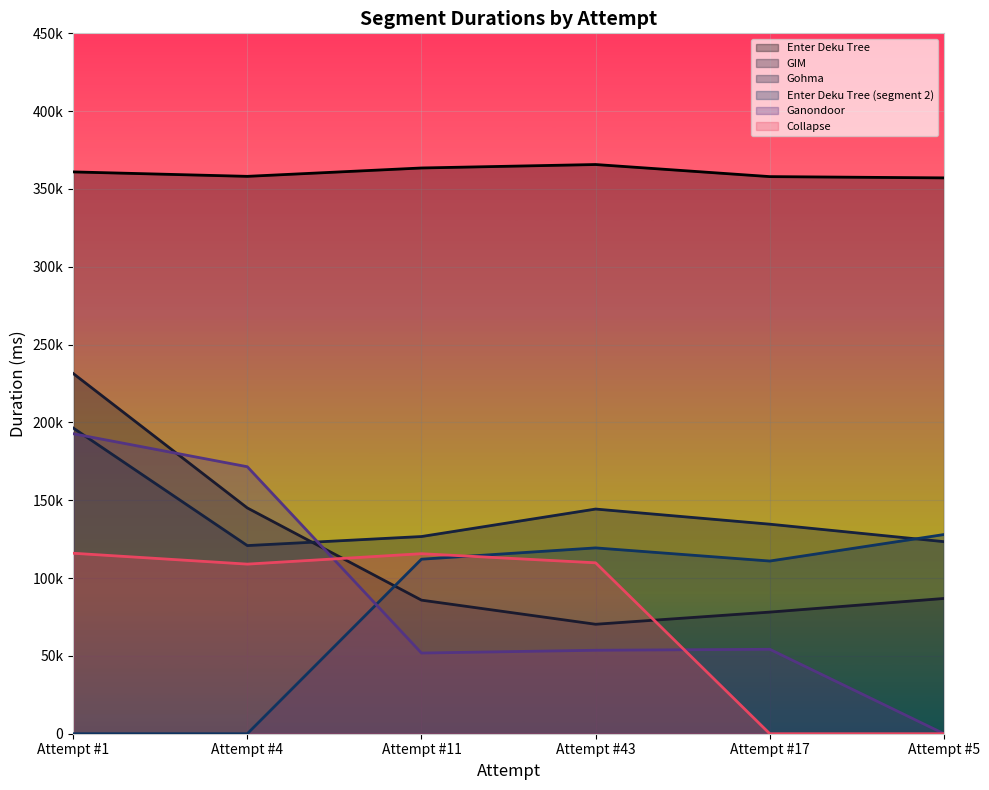

What are all the series names shown in the legend?

Enter Deku Tree, GIM, Gohma, Enter Deku Tree (segment 2), Ganondoor, Collapse